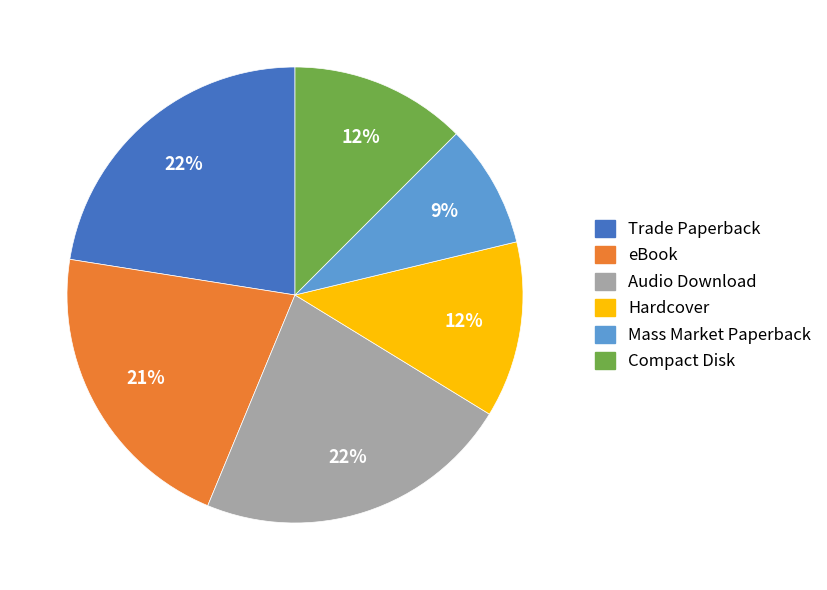

What percentage is the Audio Download slice, to the nearest percent?

22%